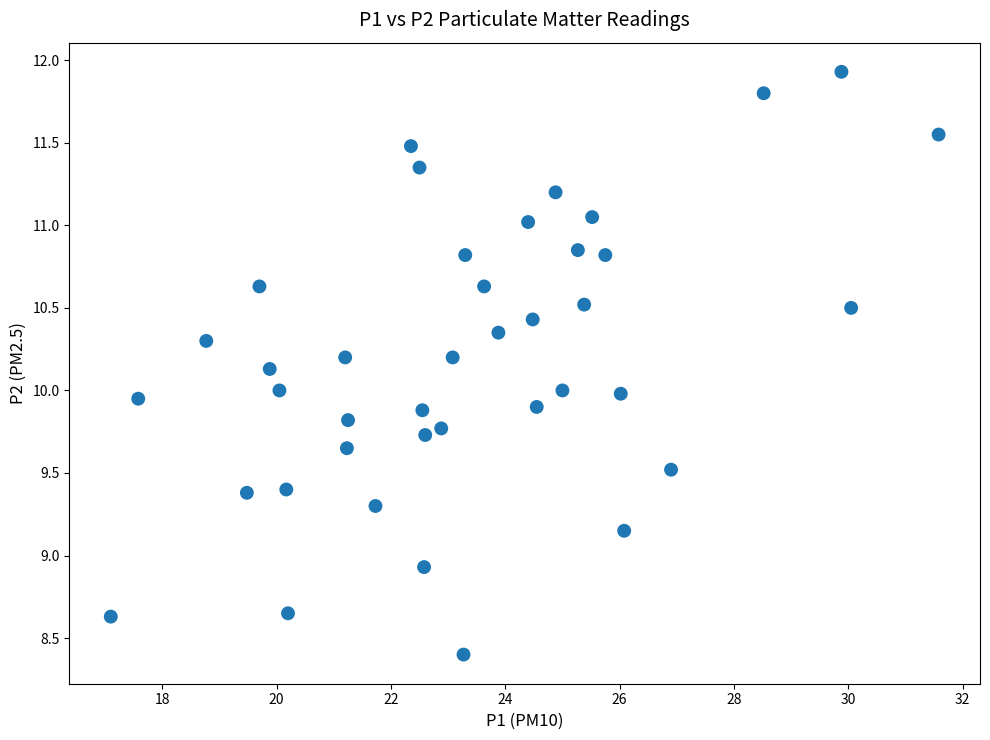

What is the range of X values (max minus min)?

14.5